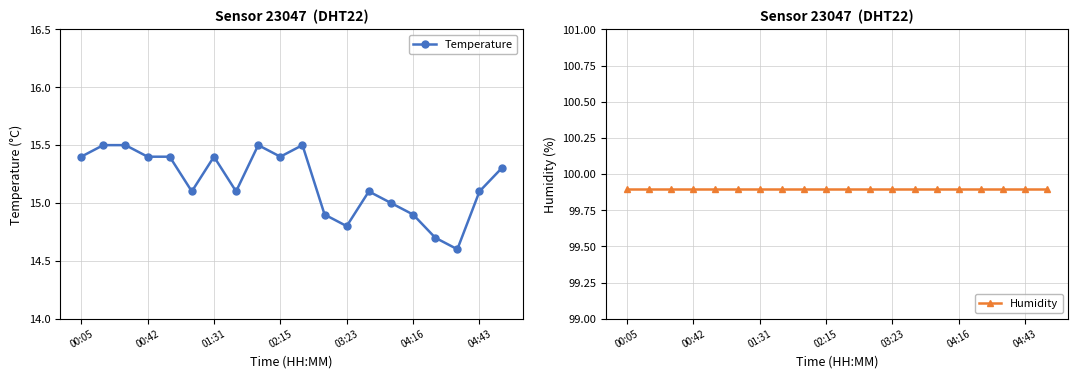

True or false: Temperature has a value of 15.4 at 01:31.

True